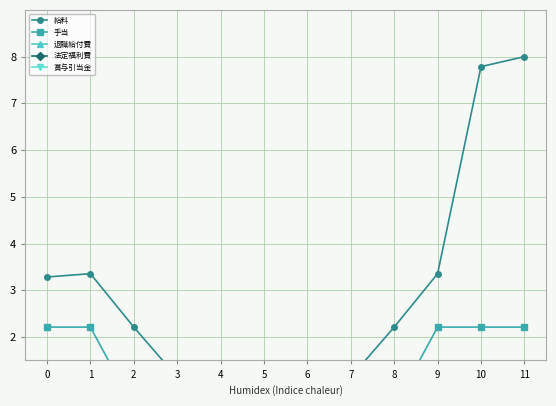

Is the value of 給料 at 11 greater than the value of 法定福利費 at 2?

Yes